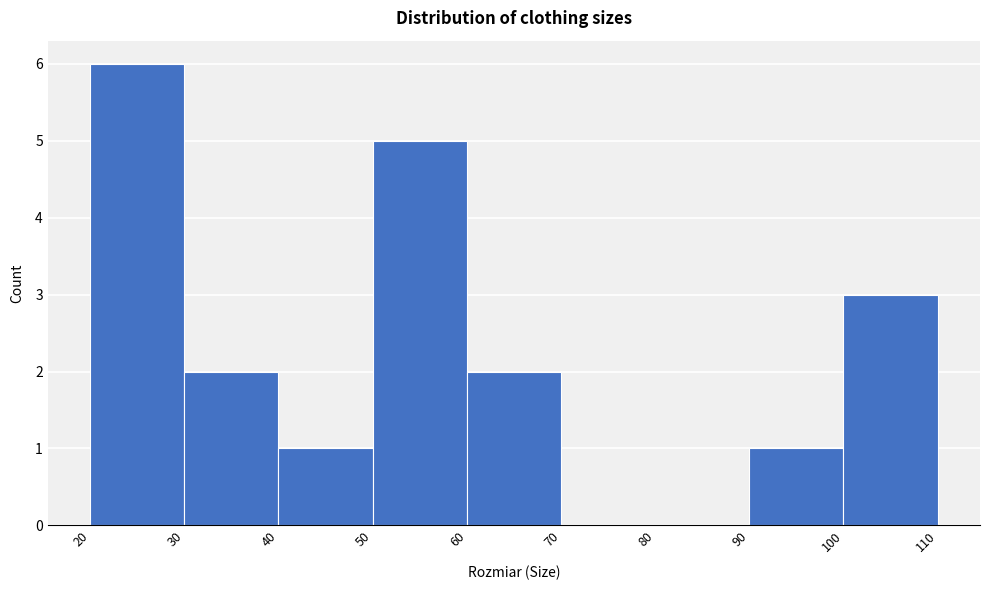

Reading left to right, list every bar in this chart as the range it spans on the x-axis followed by its height. The values are not printed on the chart, so give them approximately, as read against the axis.

20 to 30: 6
30 to 40: 2
40 to 50: 1
50 to 60: 5
60 to 70: 2
70 to 80: 0
80 to 90: 0
90 to 100: 1
100 to 110: 3